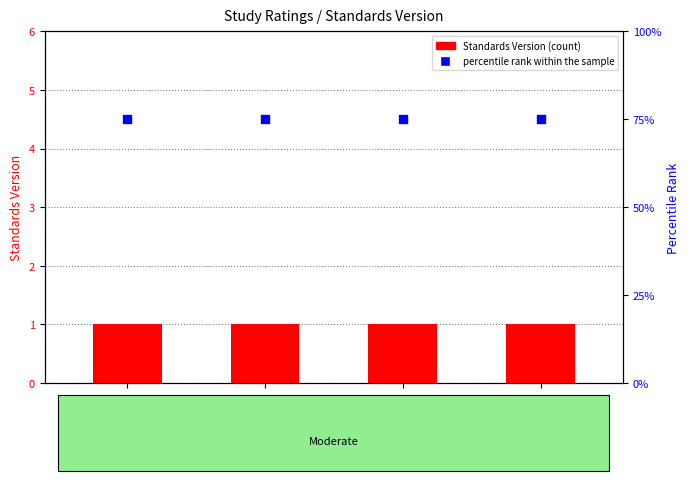

Which series contains the lowest Y value?

Standards Version